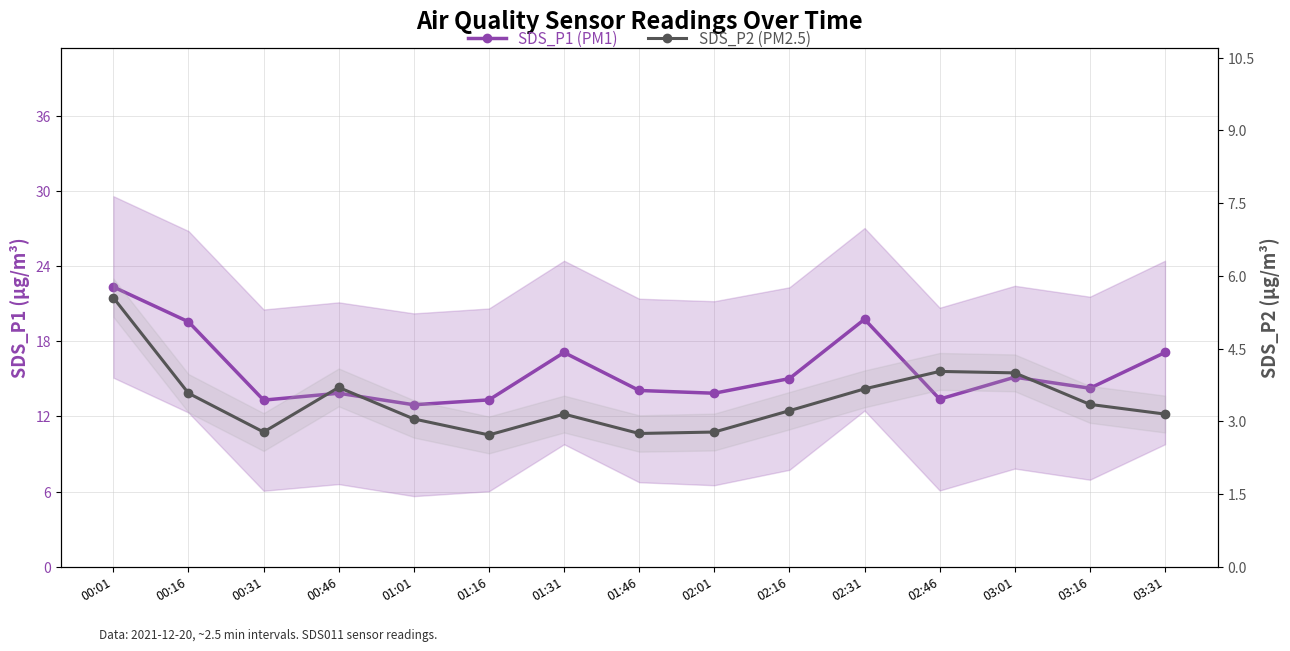

Rank the categories by SDS_P1 (PM1) value from lowest to highest.

01:01, 00:31, 01:16, 02:46, 00:46, 02:01, 01:46, 03:16, 02:16, 03:01, 01:31, 03:31, 00:16, 02:31, 00:01